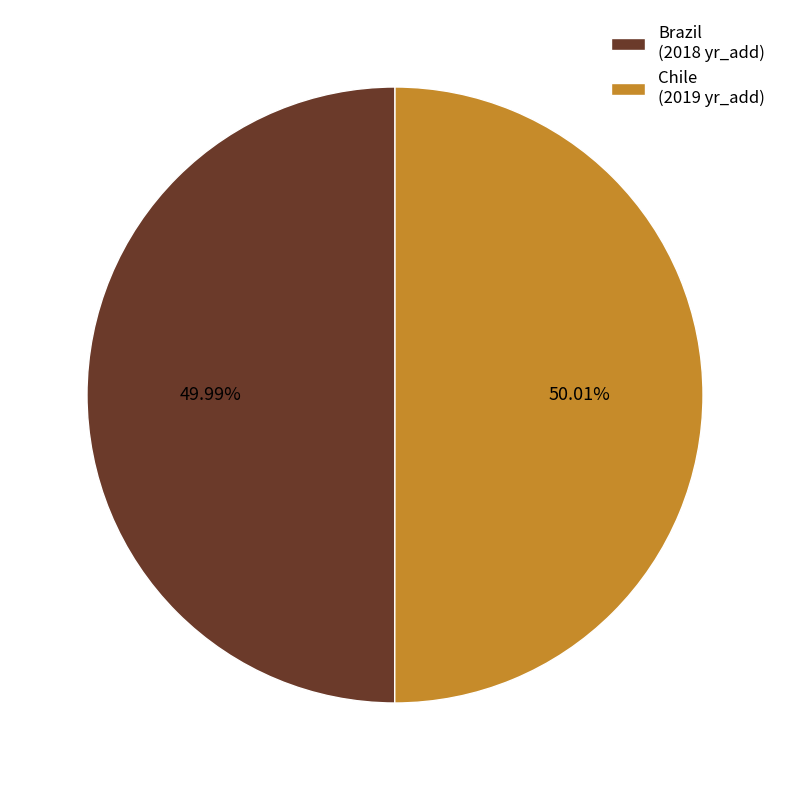

What is the ratio of the value at Brazil (2018 yr_add) to the value at Chile (2019 yr_add)?

1.0